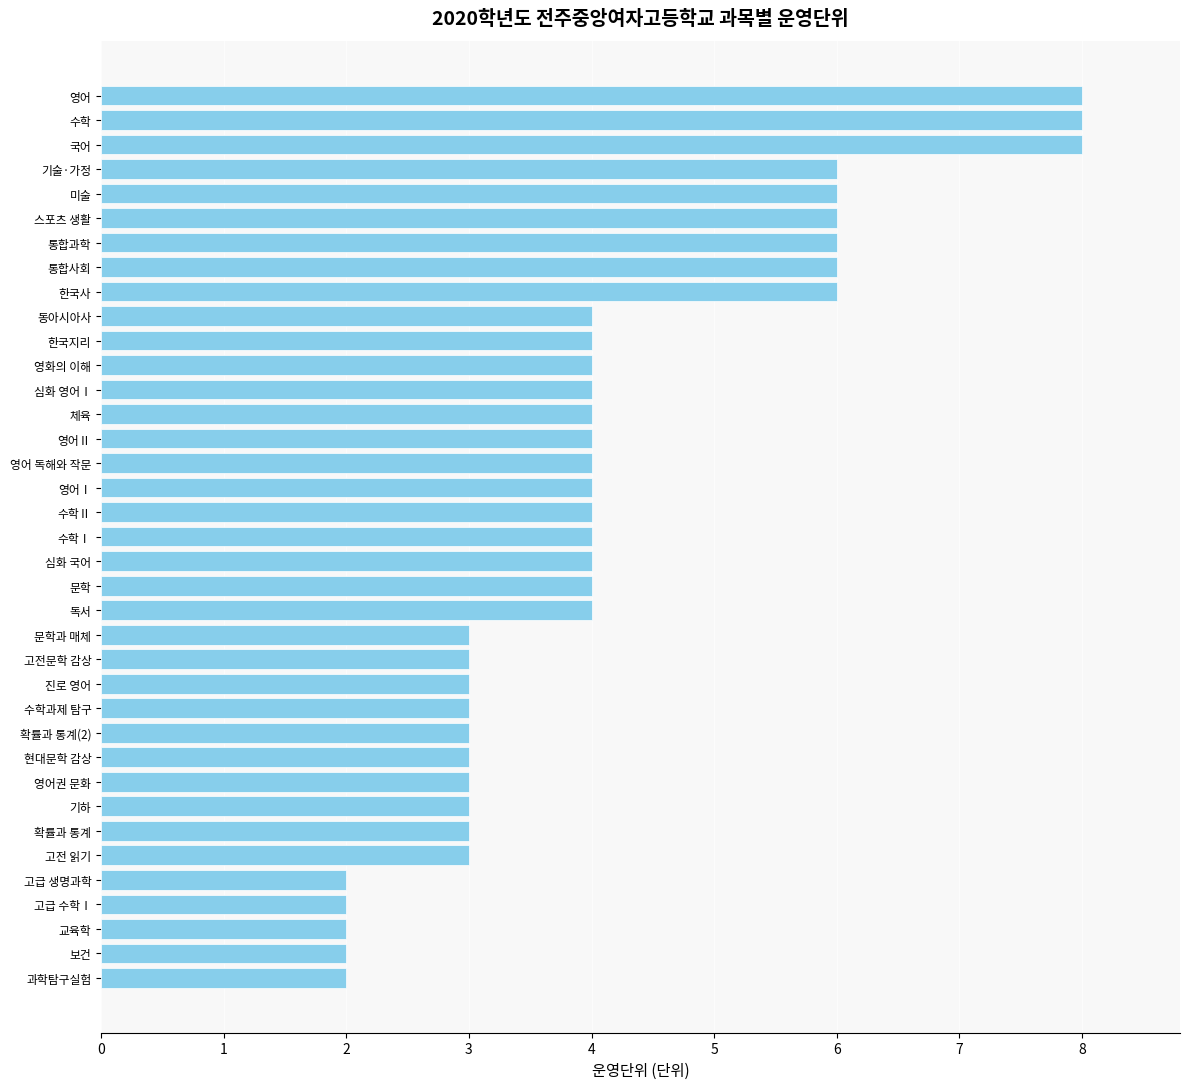

What is the difference between the maximum and minimum values?

6